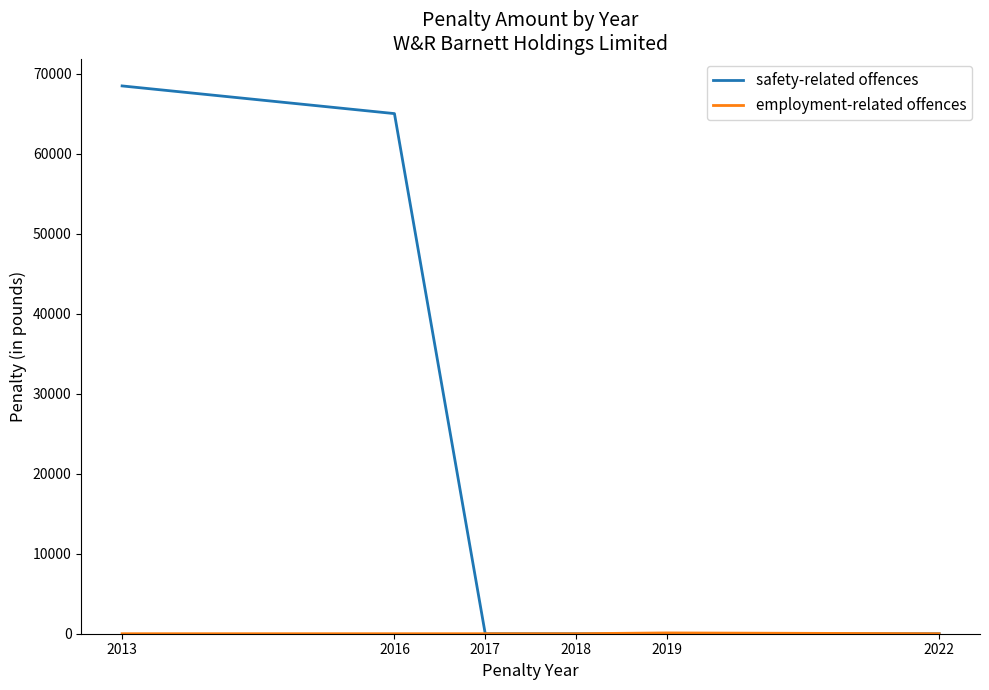

True or false: safety-related offences has a value of 35451 at 2013.

False